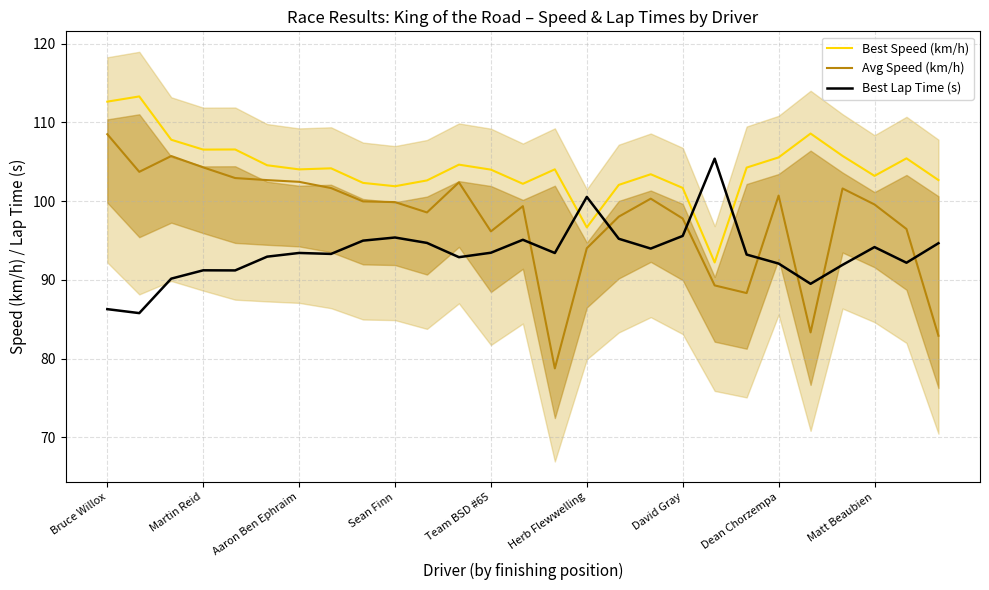

Rank the series at 17 from highest to lowest value.

Best Speed (km/h), Avg Speed (km/h), Best Lap Time (s)